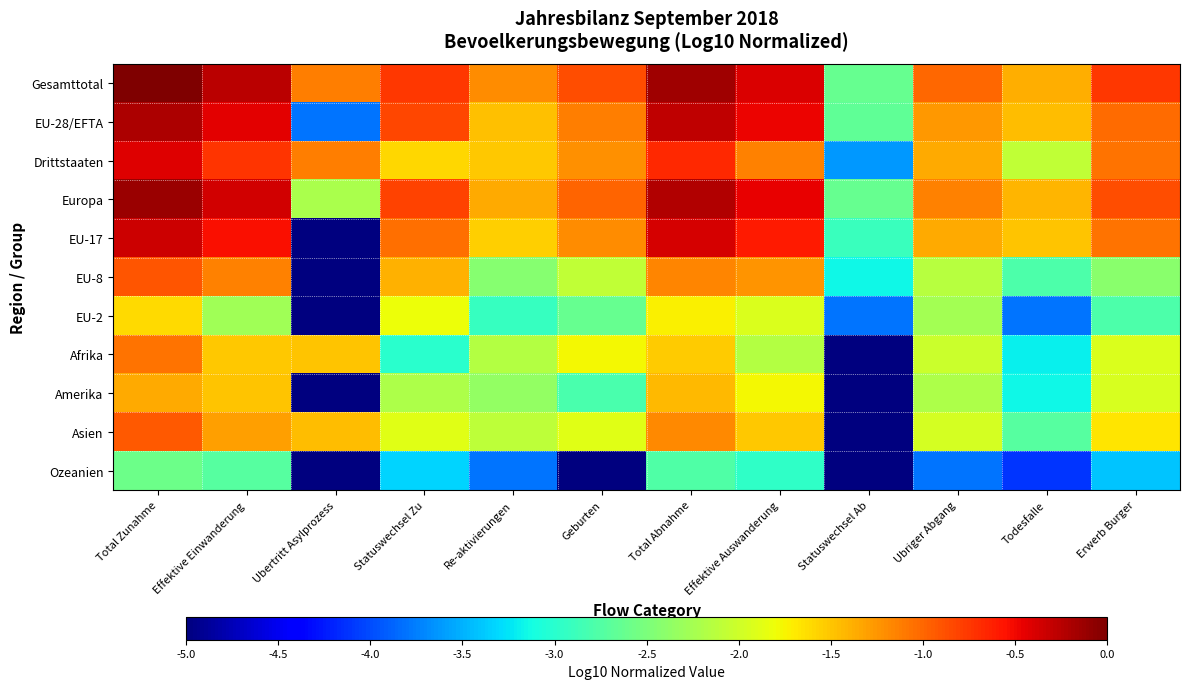

Which has a higher value, Ubriger Abgang or Todesfalle?

Ubriger Abgang